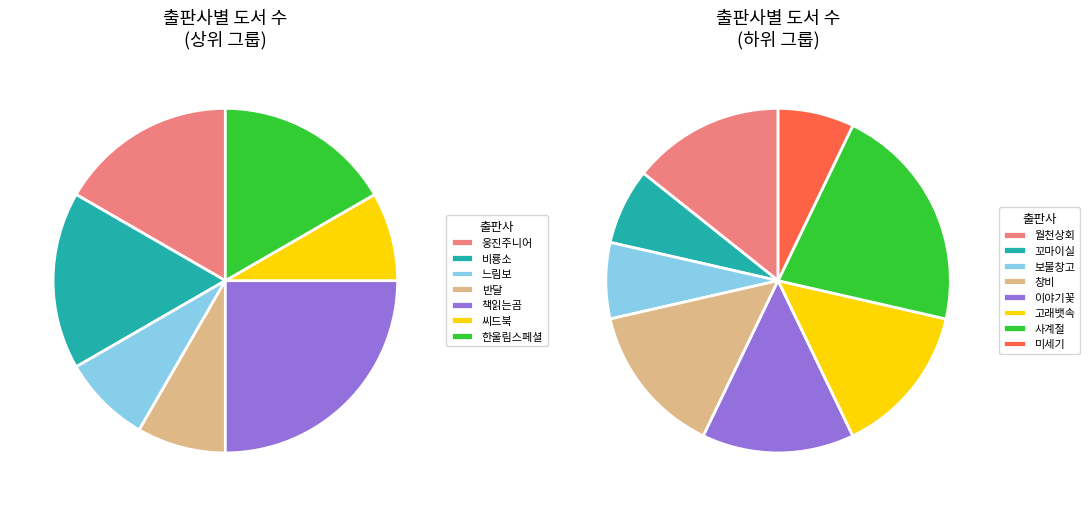

Is there any slice that represents more than half of the pie?

No